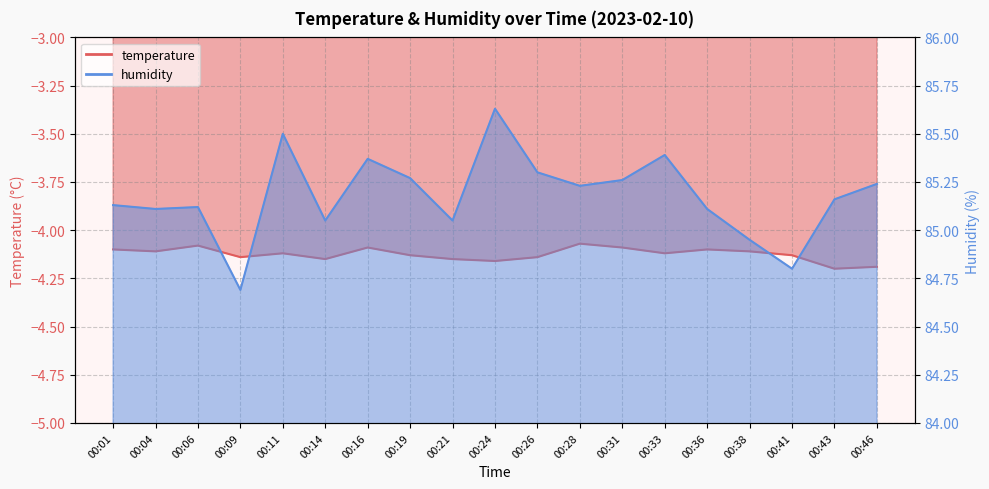

The humidity series shows 124.4 at 00:38. True or false?

False